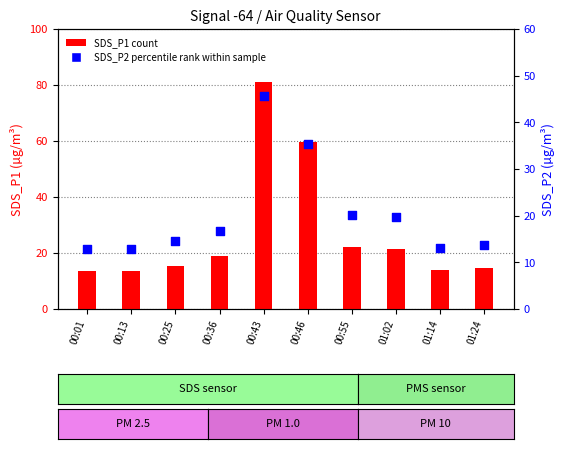

Which series has the widest spread of Y values?

SDS_P1